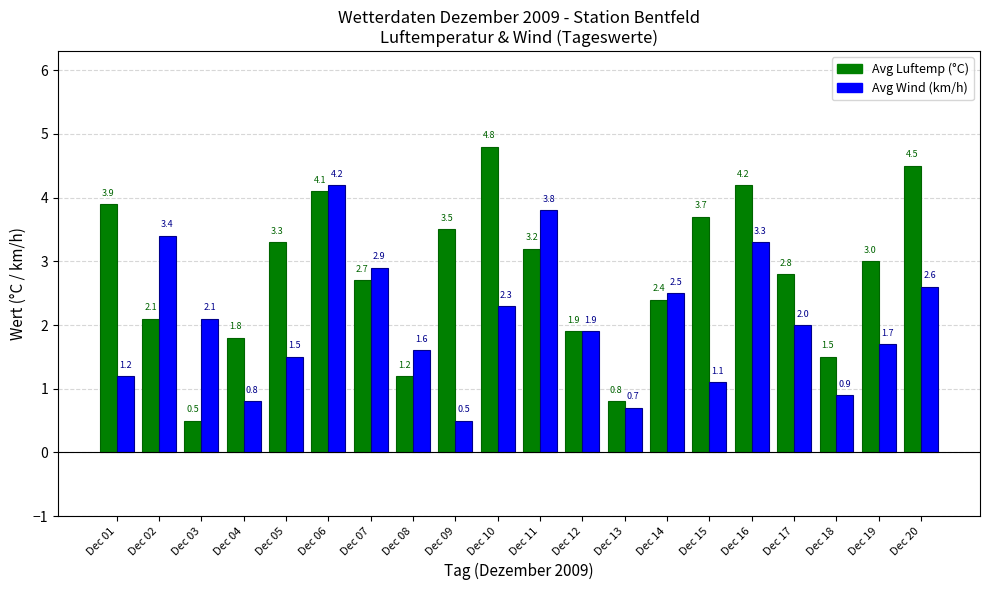

Reading left to right, transcribe all the data shown in this chart.

Avg Luftemp (°C): Dec 01=3.9	Dec 02=2.1	Dec 03=0.5	Dec 04=1.8	Dec 05=3.3	Dec 06=4.1	Dec 07=2.7	Dec 08=1.2	Dec 09=3.5	Dec 10=4.8	Dec 11=3.2	Dec 12=1.9	Dec 13=0.8	Dec 14=2.4	Dec 15=3.7	Dec 16=4.2	Dec 17=2.8	Dec 18=1.5	Dec 19=3.0	Dec 20=4.5
Avg Wind (km/h): Dec 01=1.2	Dec 02=3.4	Dec 03=2.1	Dec 04=0.8	Dec 05=1.5	Dec 06=4.2	Dec 07=2.9	Dec 08=1.6	Dec 09=0.5	Dec 10=2.3	Dec 11=3.8	Dec 12=1.9	Dec 13=0.7	Dec 14=2.5	Dec 15=1.1	Dec 16=3.3	Dec 17=2.0	Dec 18=0.9	Dec 19=1.7	Dec 20=2.6